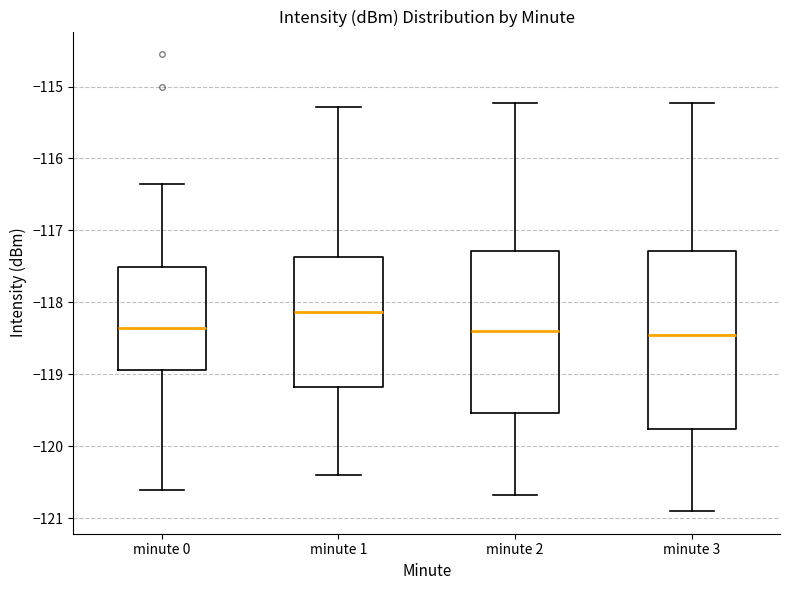

Comparing the boxes themselves (not the whiskers), which one is the tallest?

minute 3